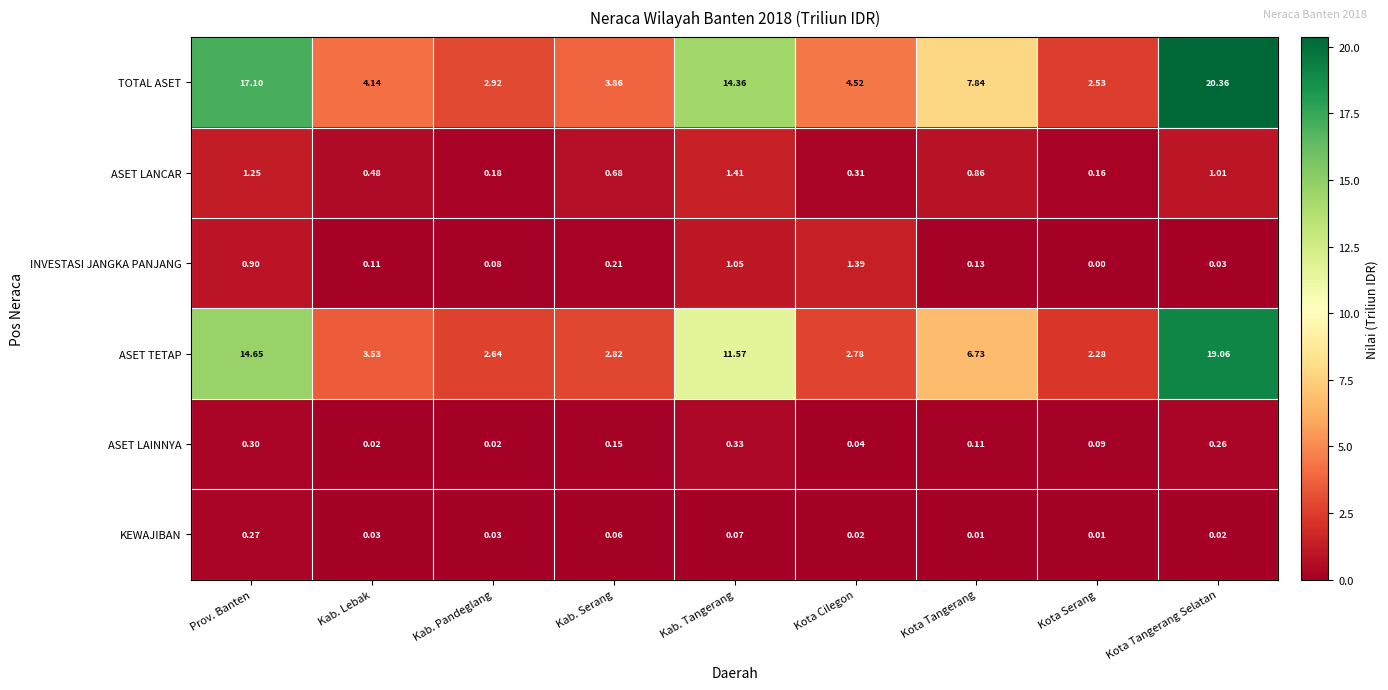

Rank the series at Kota Cilegon from lowest to highest value.

KEWAJIBAN, ASET LAINNYA, ASET LANCAR, INVESTASI JANGKA PANJANG, ASET TETAP, TOTAL ASET